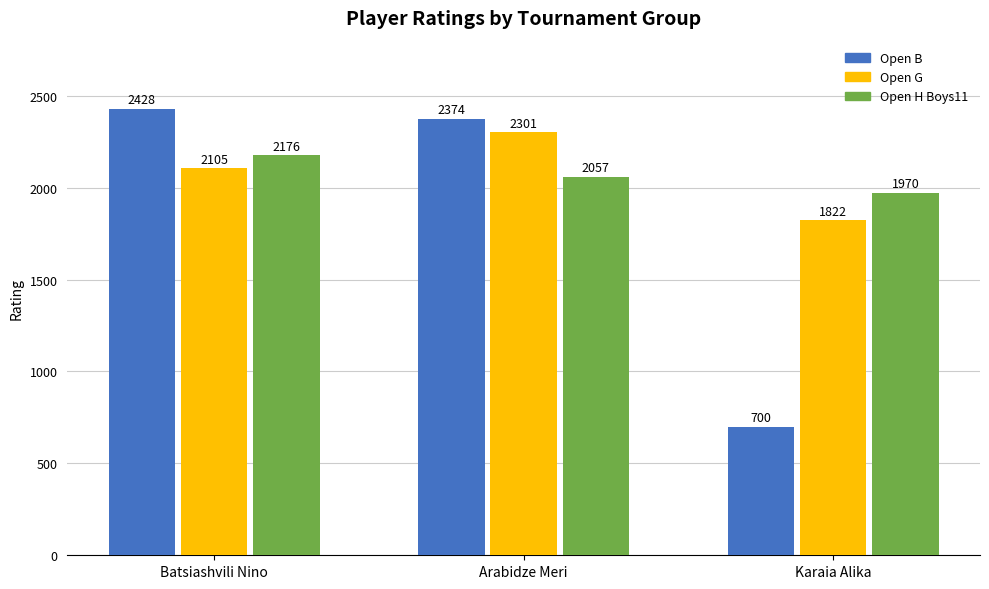

At Arabidze Meri, list the series in order from largest to smallest.

Open B, Open G, Open H Boys11